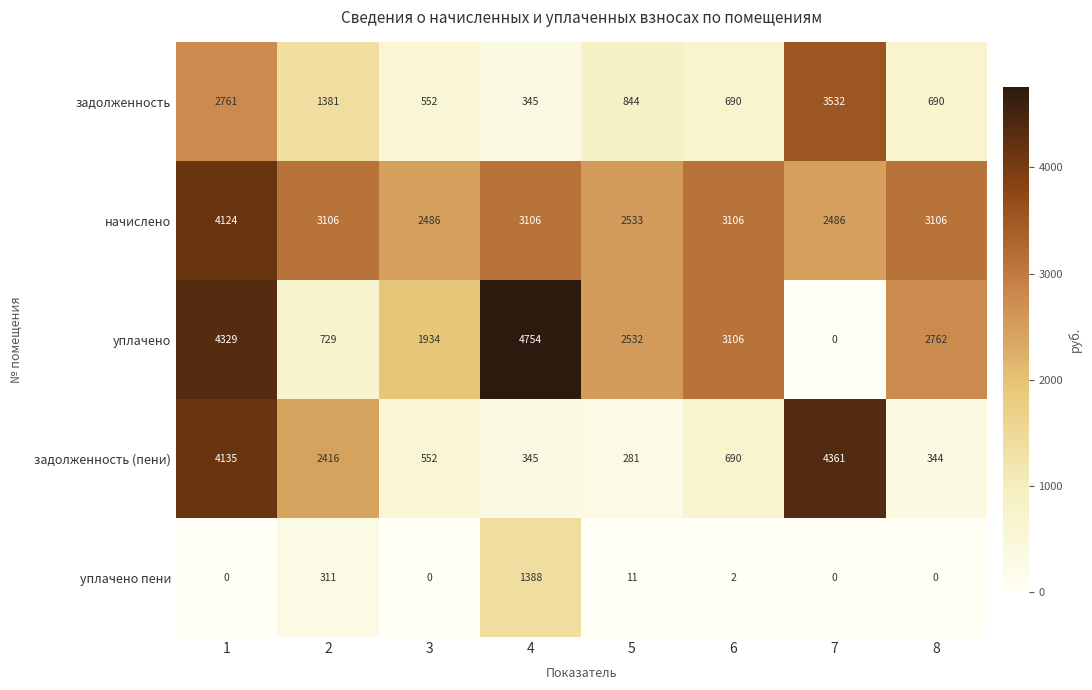

How many data points in уплачено пени are less than 2?

4